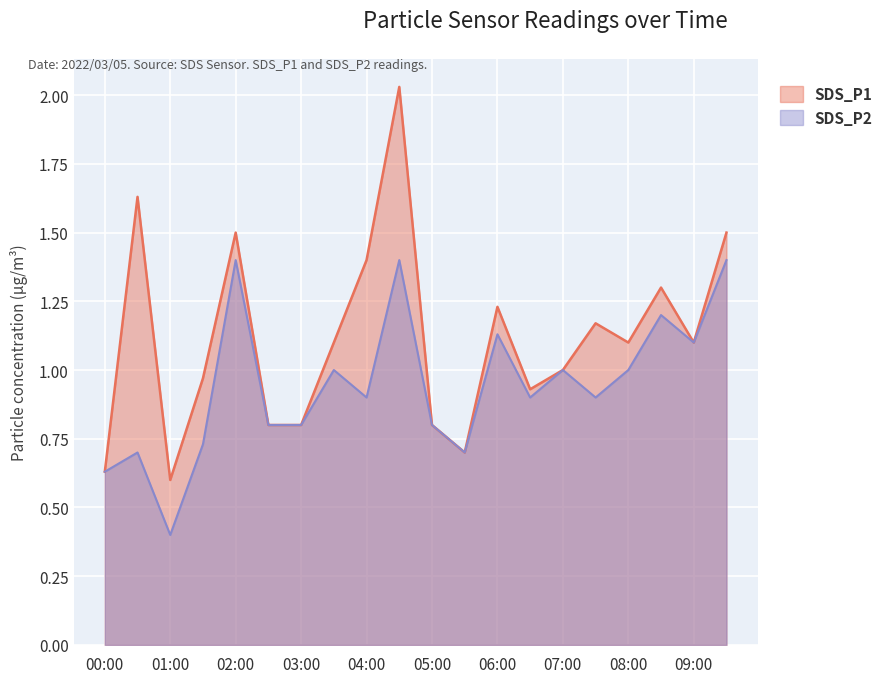

Reading left to right, transcribe all the data shown in this chart.

SDS_P1: 0.6	1.6	0.6	1.0	1.5	0.8	0.8	1.1	1.4	2.0	0.8	0.7	1.2	0.9	1.0	1.2	1.1	1.3	1.1	1.5
SDS_P2: 0.6	0.7	0.4	0.7	1.4	0.8	0.8	1.0	0.9	1.4	0.8	0.7	1.1	0.9	1.0	0.9	1.0	1.2	1.1	1.4